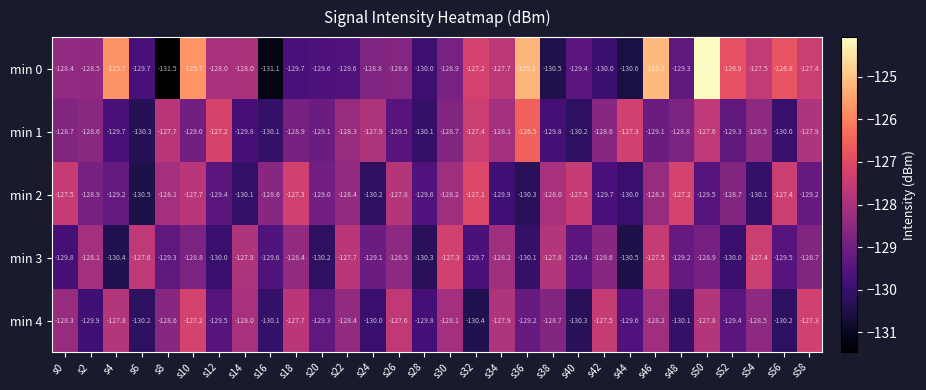

What is the approximate value of min 0 at s28?

-130.0